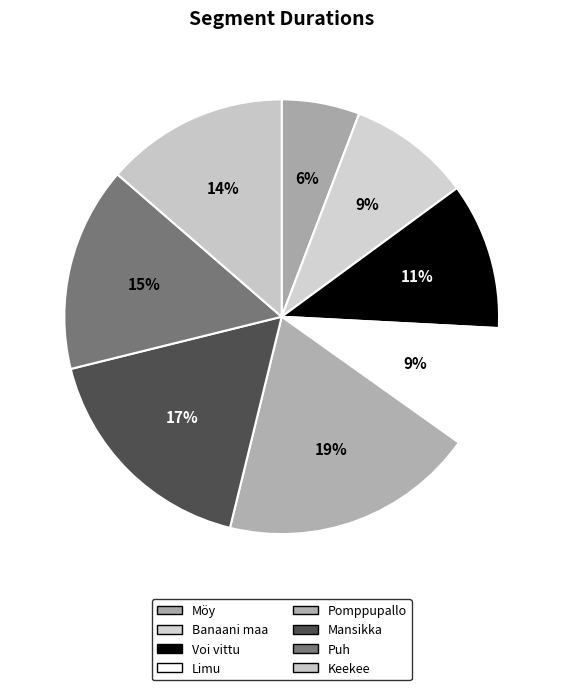

Is it true that Mansikka is 31% of the pie?

False